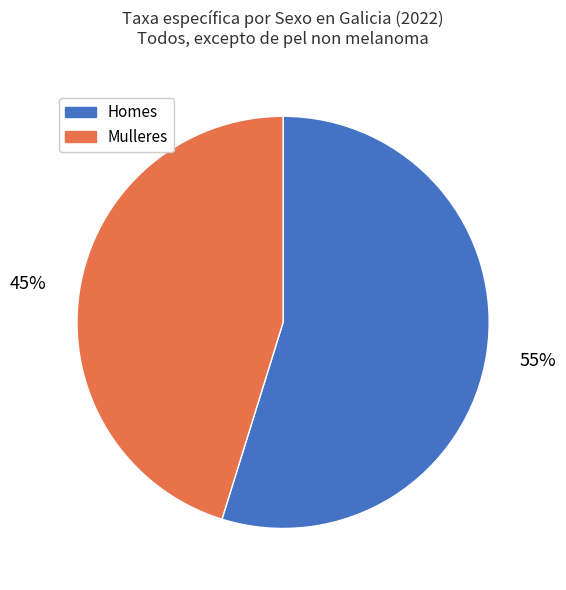

Which category has the biggest portion of the pie?

Homes